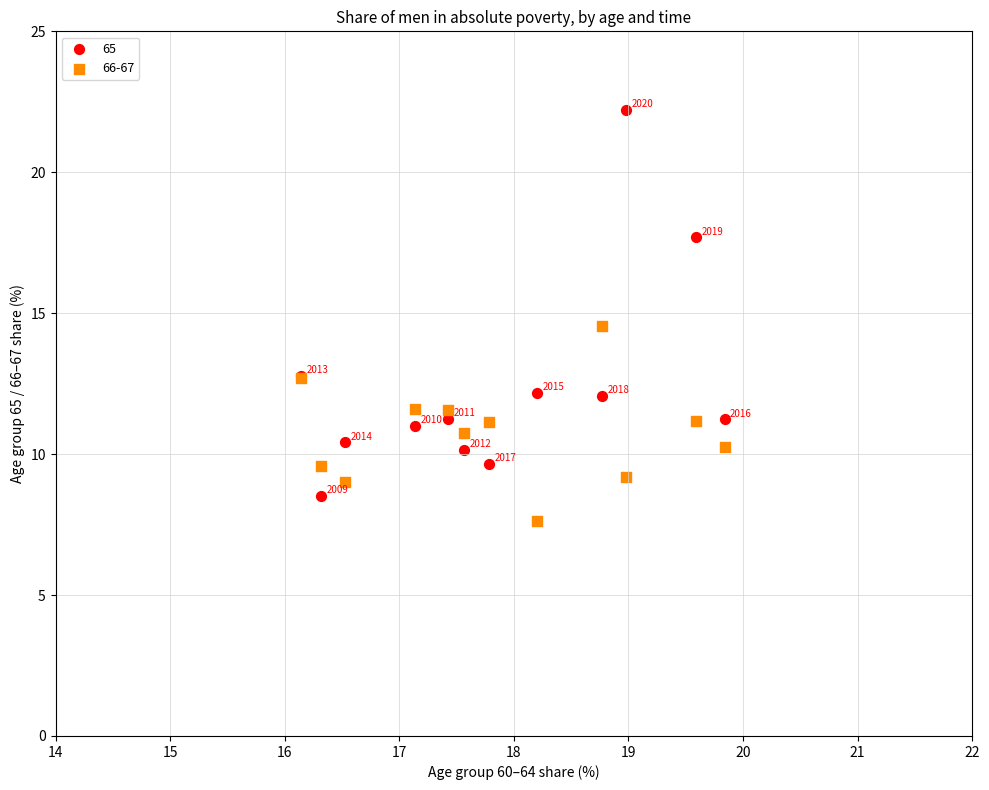

Which series reaches the maximum Y coordinate?

65